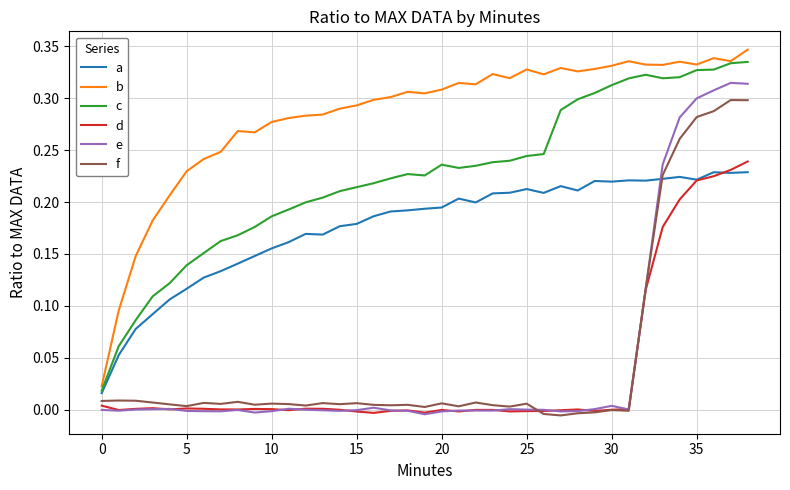

Which series has the largest total across all categories?

b